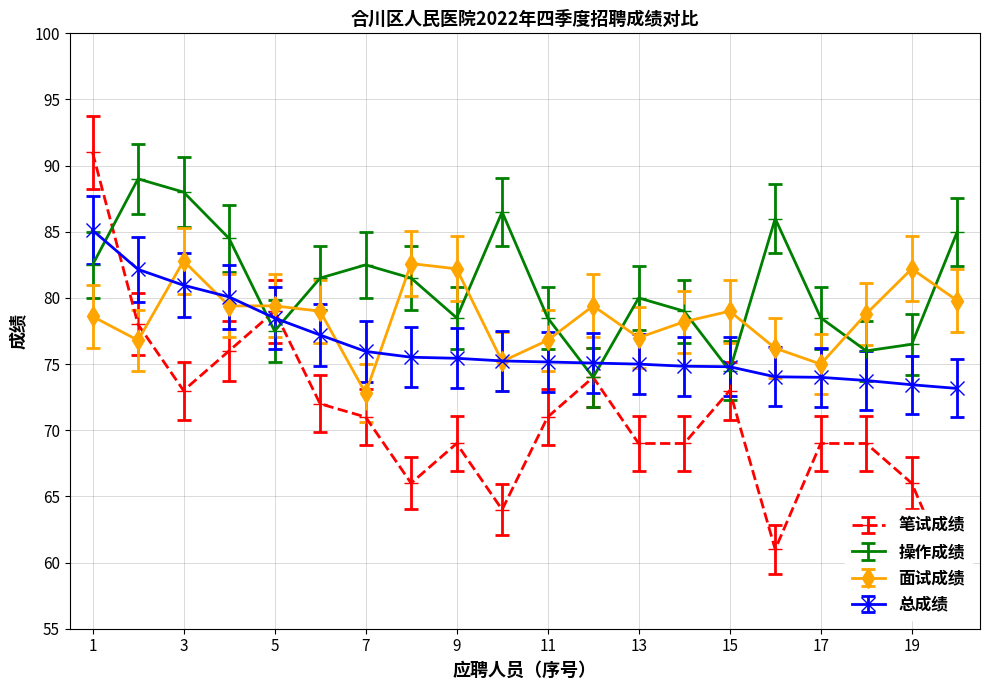

List the series in order of their overall mean, highest first.

操作成绩, 面试成绩, 总成绩, 笔试成绩